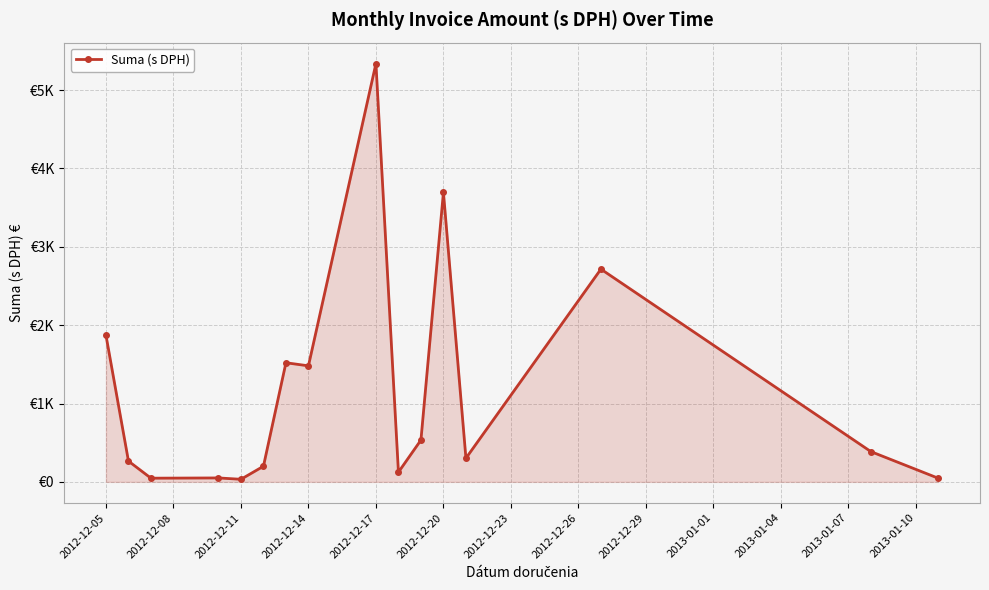

Does the chart have visible grid lines?

Yes